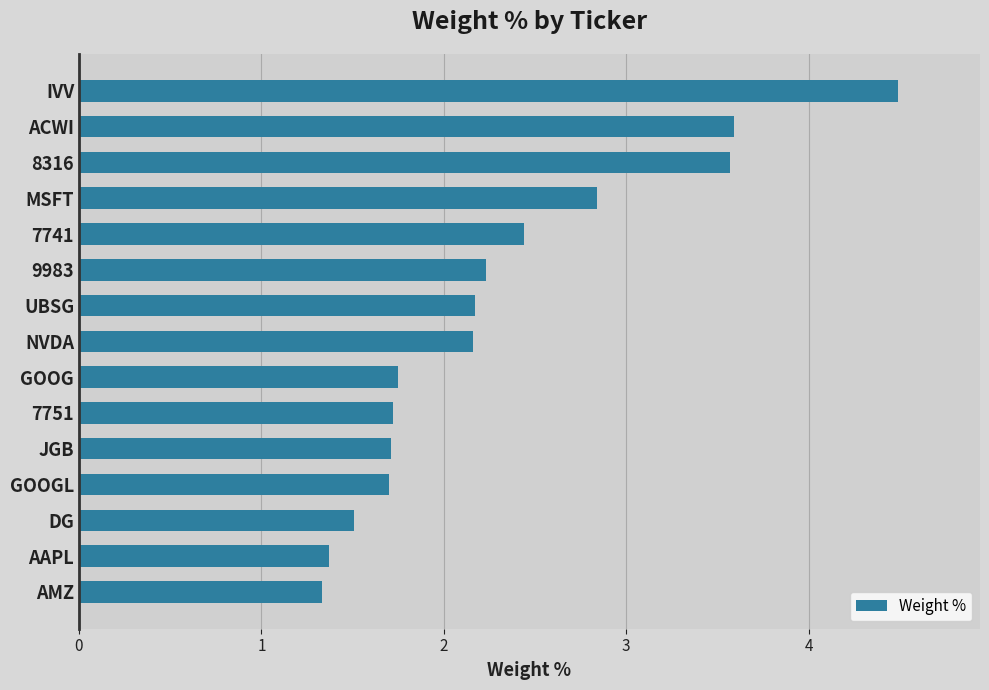

The value at GOOGL is 0.6. True or false?

False